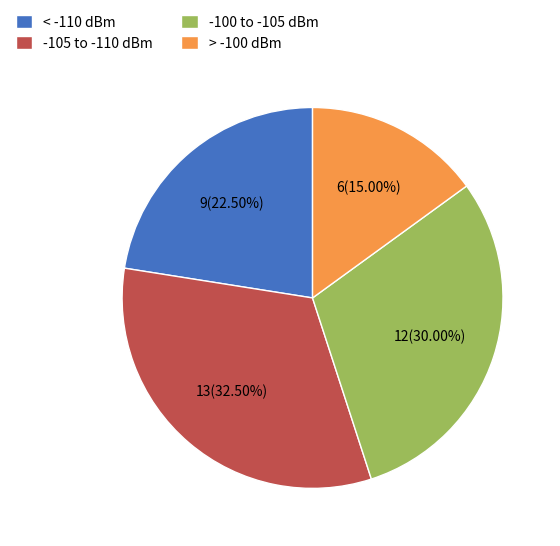

What is the largest slice in the pie chart?

-105 to -110 dBm